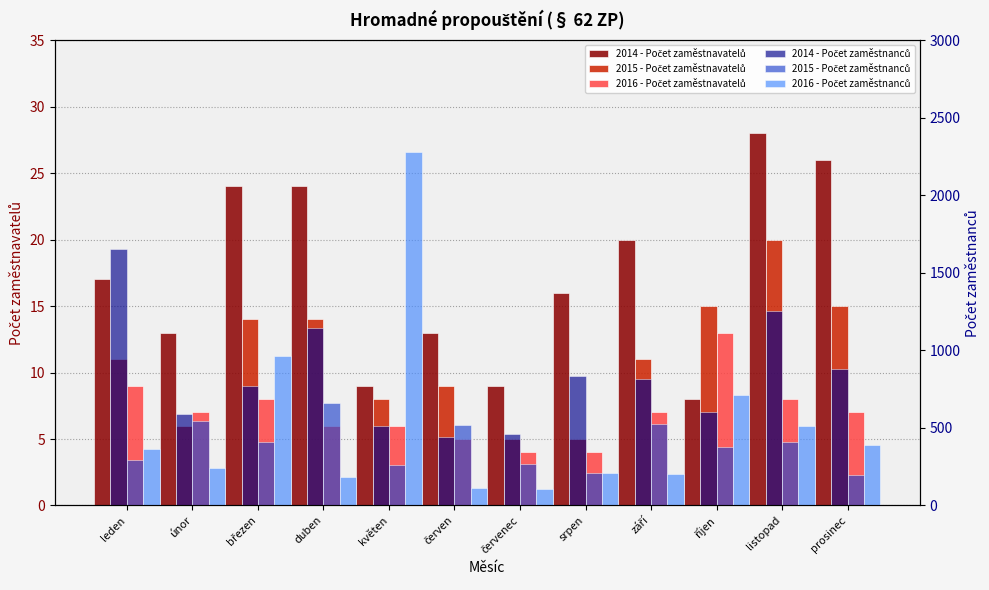

Reading right to left, extract all data points from this chart.

2014 - Počet zaměstnavatelů: prosinec=26	listopad=28	říjen=8	září=20	srpen=16	červenec=9	červen=13	květen=9	duben=24	březen=24	únor=13	leden=17
2015 - Počet zaměstnavatelů: prosinec=15	listopad=20	říjen=15	září=11	srpen=5	červenec=5	červen=9	květen=8	duben=14	březen=14	únor=6	leden=11
2016 - Počet zaměstnavatelů: prosinec=7	listopad=8	říjen=13	září=7	srpen=4	červenec=4	červen=5	květen=6	duben=6	březen=8	únor=7	leden=9
2014 - Počet zaměstnanců: prosinec=877	listopad=1251	říjen=602	září=813	srpen=834	červenec=458	červen=444	květen=511	duben=1146	březen=772	únor=593	leden=1653
2015 - Počet zaměstnanců: prosinec=198	listopad=407	říjen=380	září=527	srpen=212	červenec=266	červen=522	květen=261	duben=660	březen=407	únor=542	leden=296
2016 - Počet zaměstnanců: prosinec=387	listopad=514	říjen=710	září=206	srpen=212	červenec=106	červen=115	květen=2279	duben=182	březen=966	únor=241	leden=363